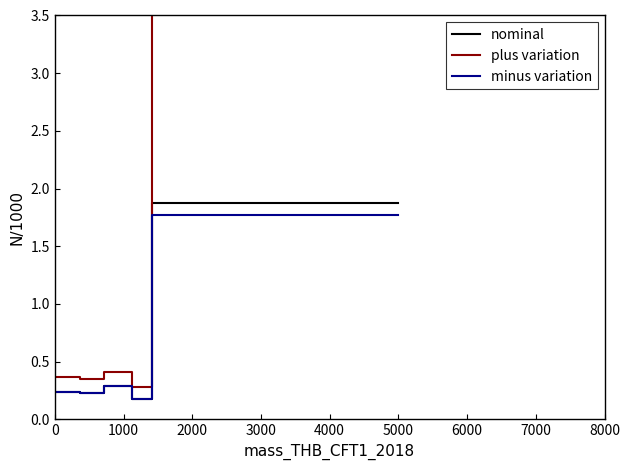

How many lines are shown in the chart?

3